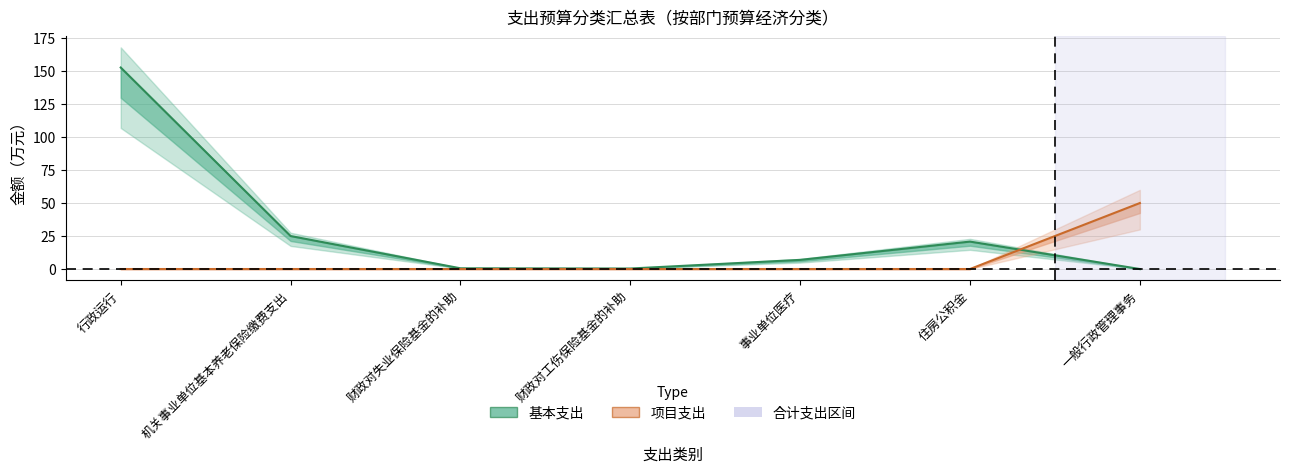

Which has a higher value, 机关事业单位基本养老保险缴费支出 or 事业单位医疗?

机关事业单位基本养老保险缴费支出